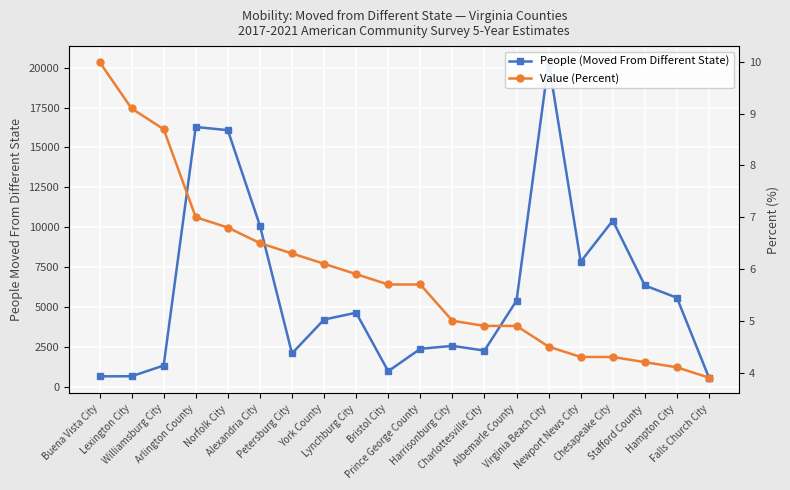

List the series in order of their peak value, highest first.

People (Moved From Different State), Value (Percent)